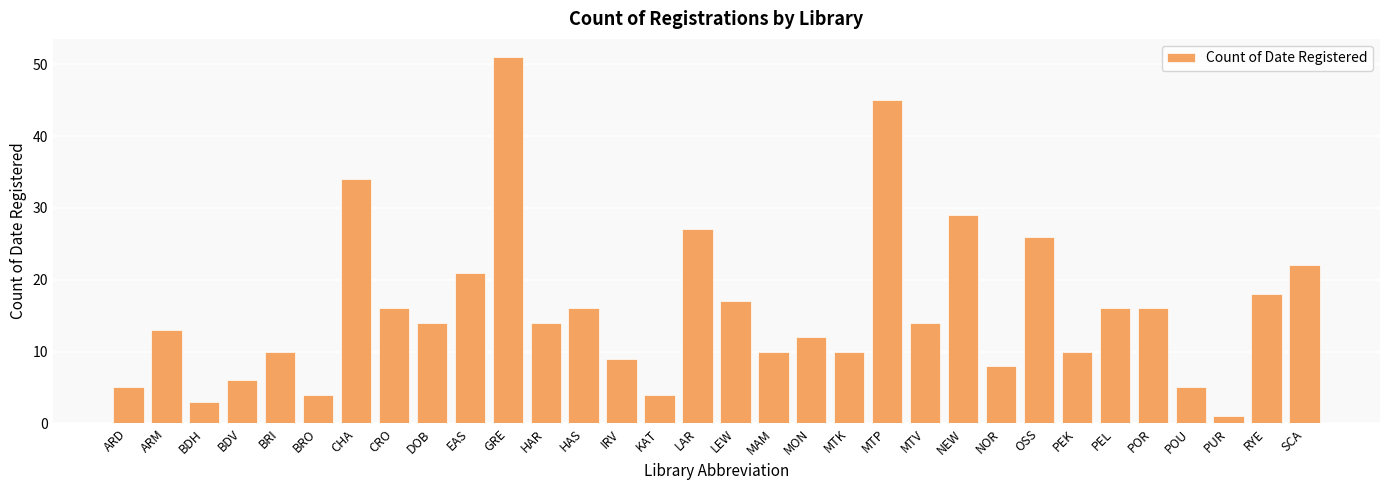

Are the bars grouped side by side (vs. stacked)?

No